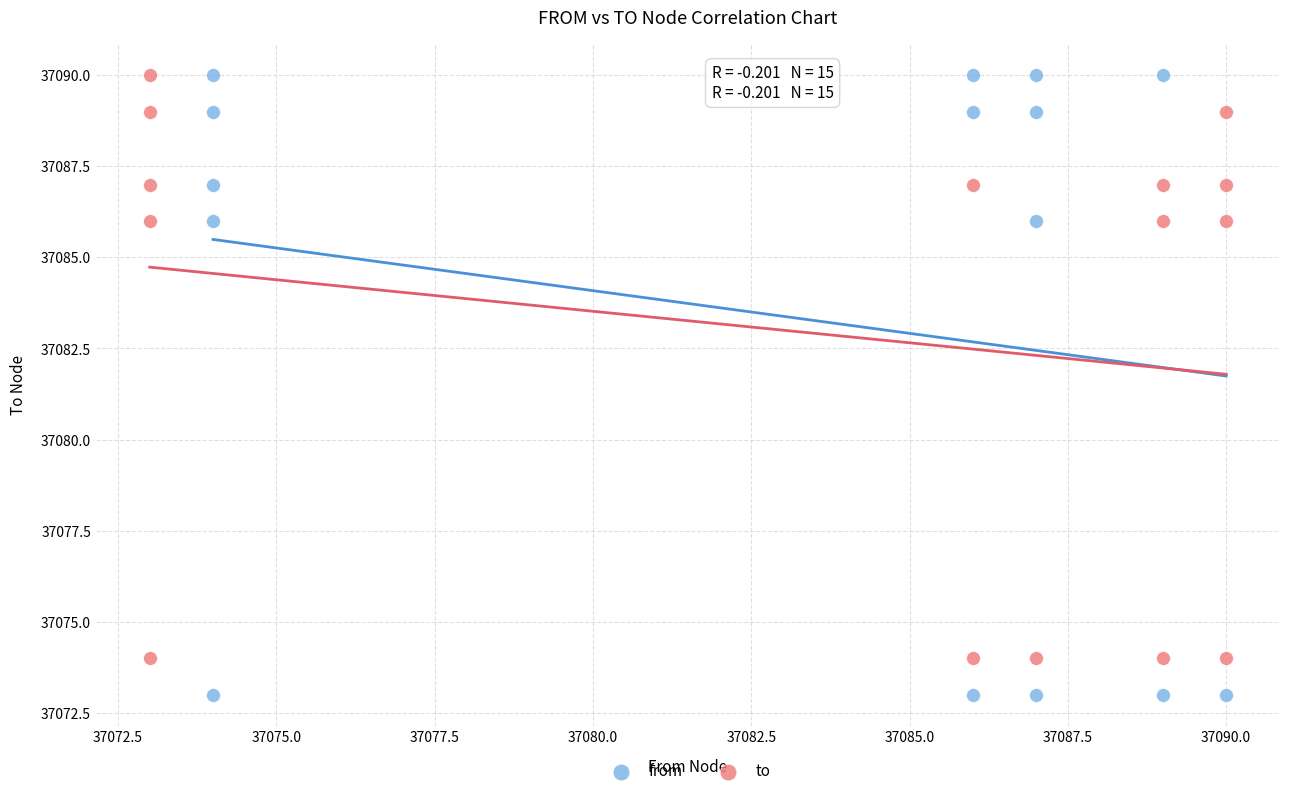

What are all the series names shown in the legend?

from, to